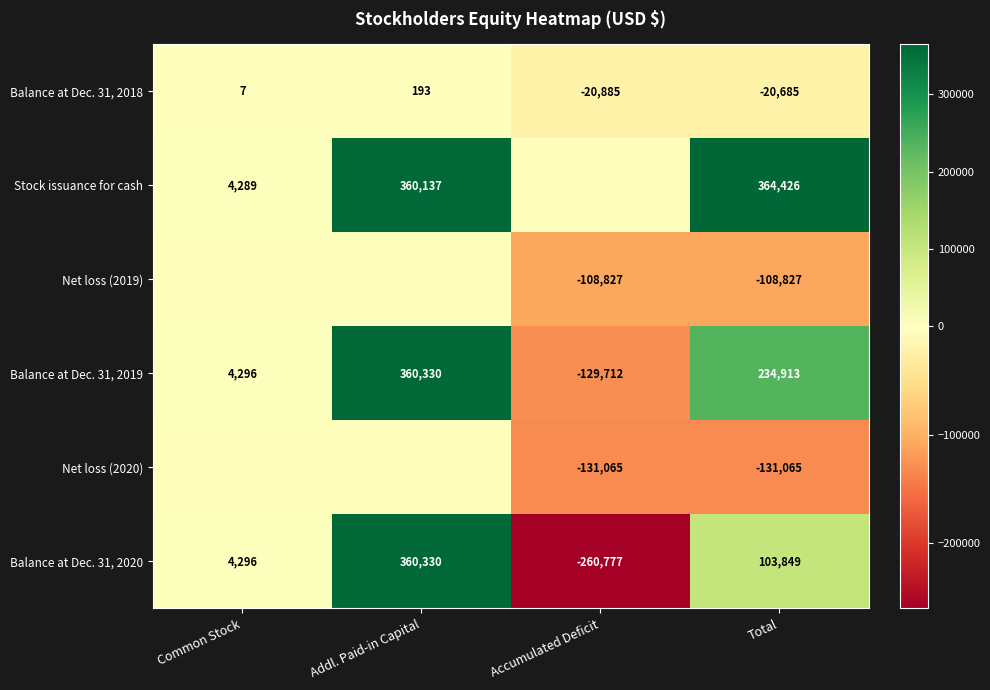

How many Balance at Dec. 31, 2019 values are between 4296 and 360330?

3